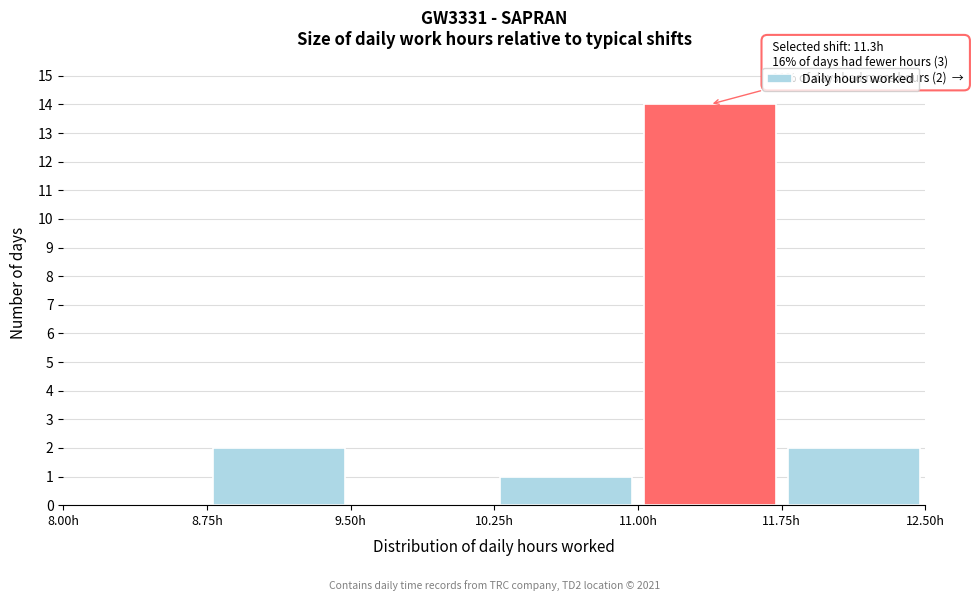

Over which range of the x-axis is the bar tallest?

11.00 to 11.75